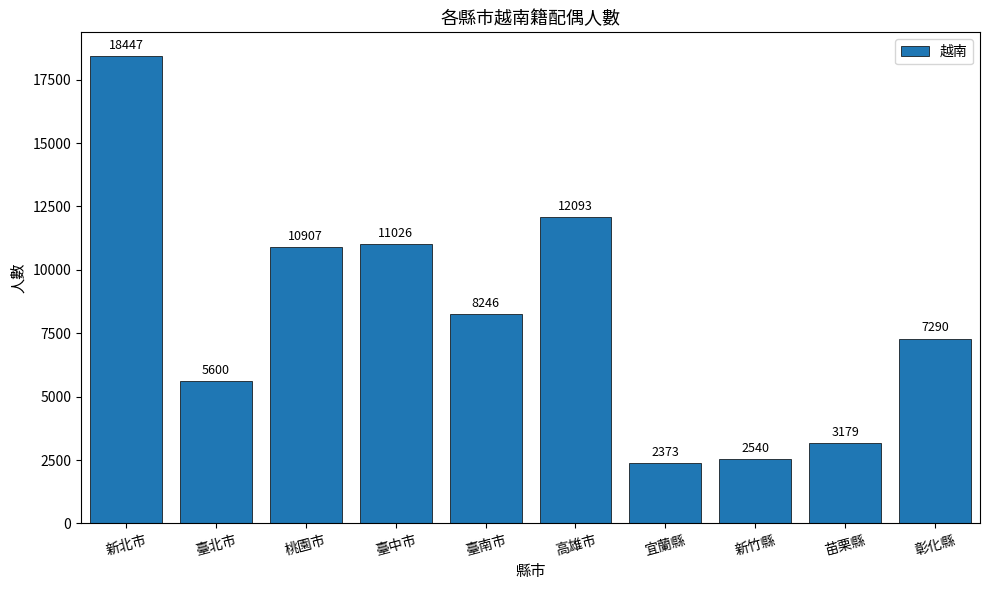

What is the sum of the values at 彰化縣 and 宜蘭縣?

9663